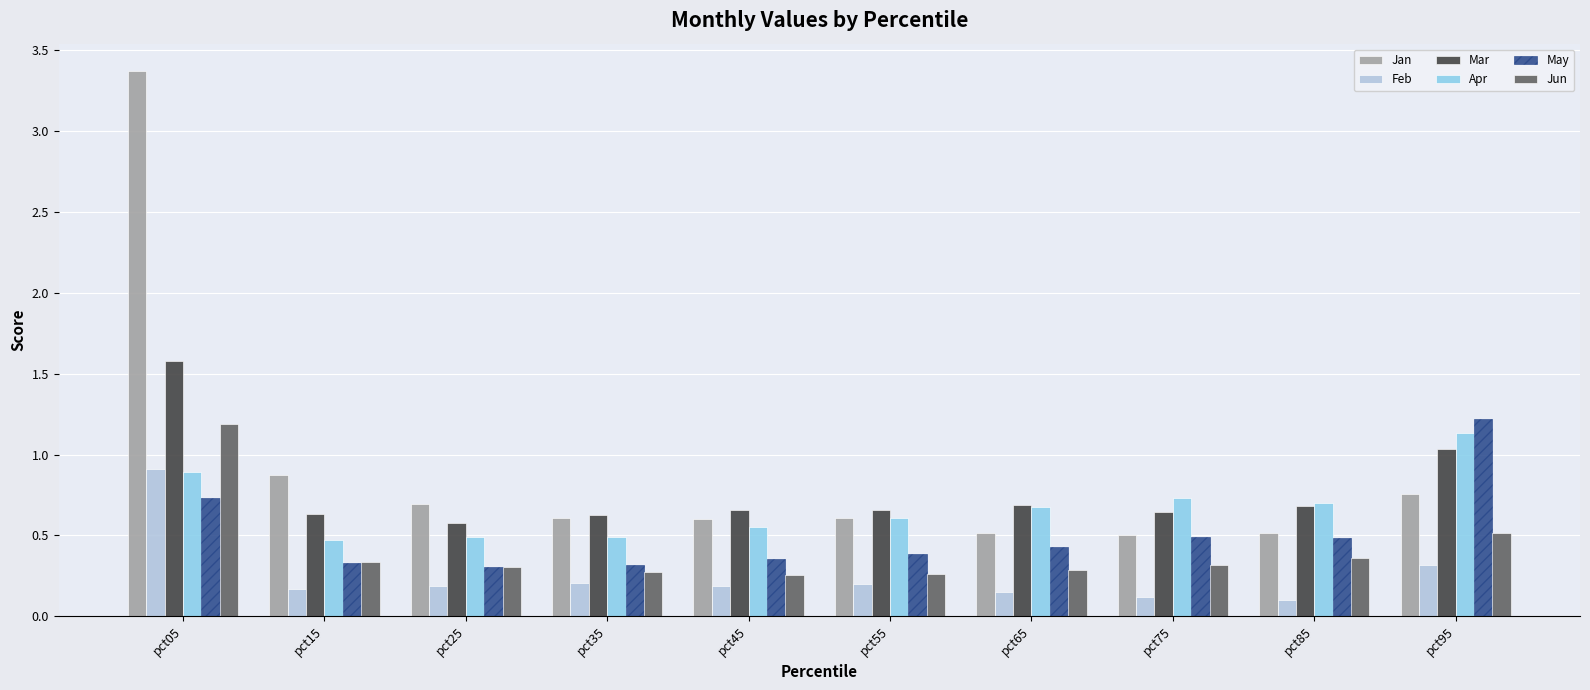

The Apr series shows 0.7 at pct95. True or false?

False